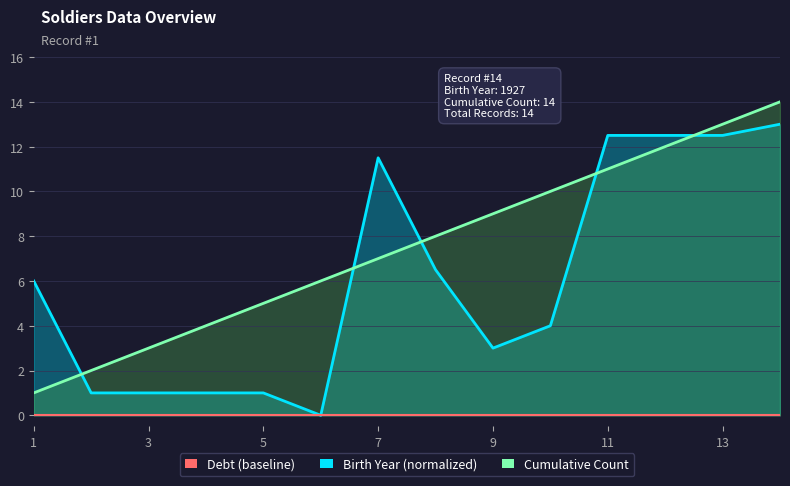

The Cumulative Count series shows 2.6 at 3. True or false?

False